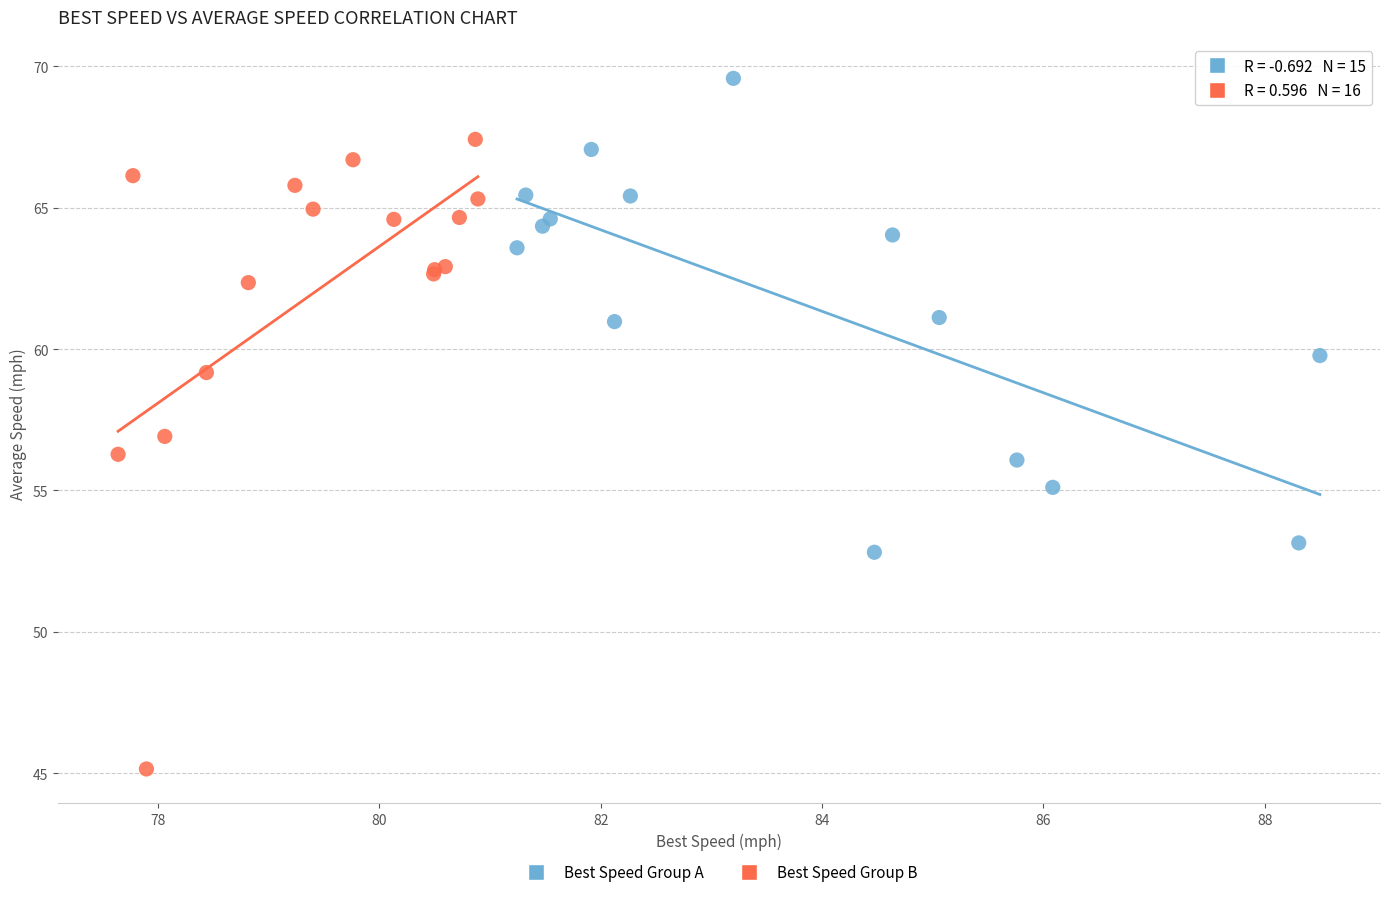

Which series reaches the minimum Y coordinate?

Best Speed Group B